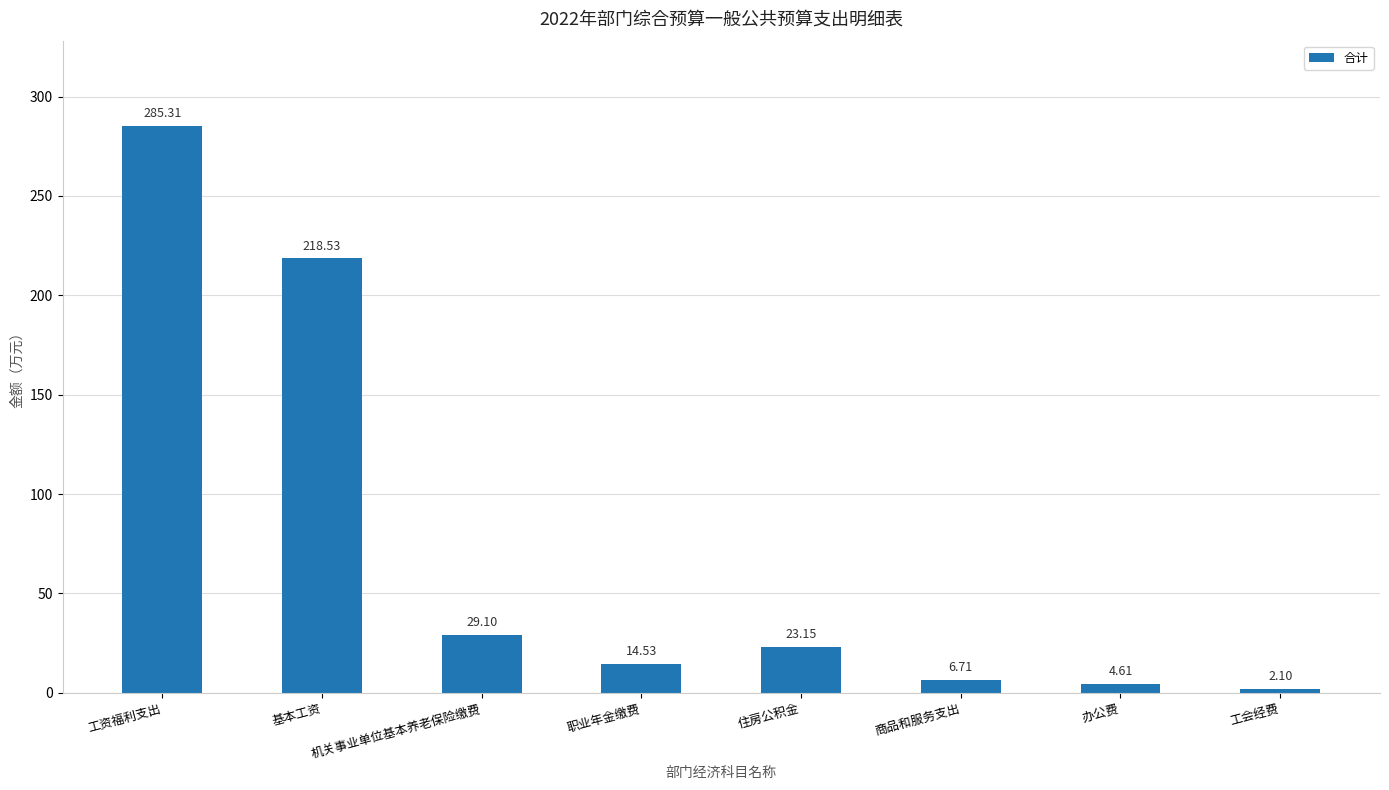

List the labels in order of value, smallest first.

工会经费, 办公费, 商品和服务支出, 职业年金缴费, 住房公积金, 机关事业单位基本养老保险缴费, 基本工资, 工资福利支出